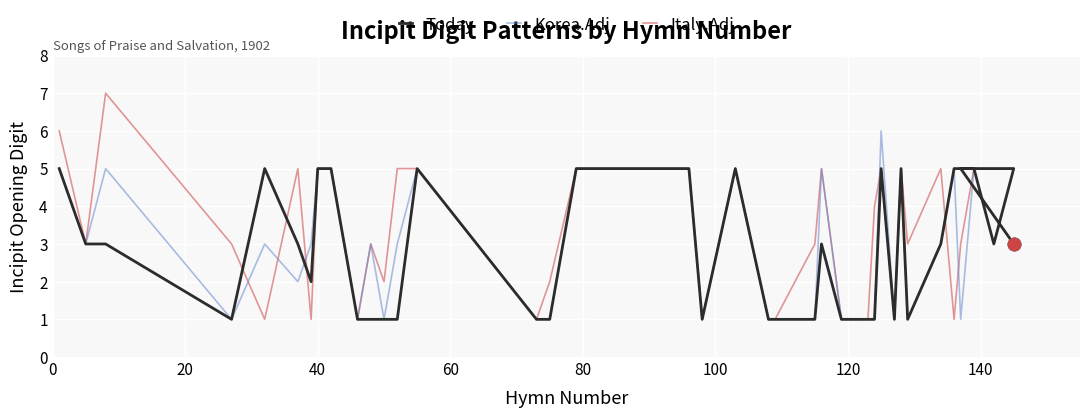

Which series contains the lowest Y value?

Today